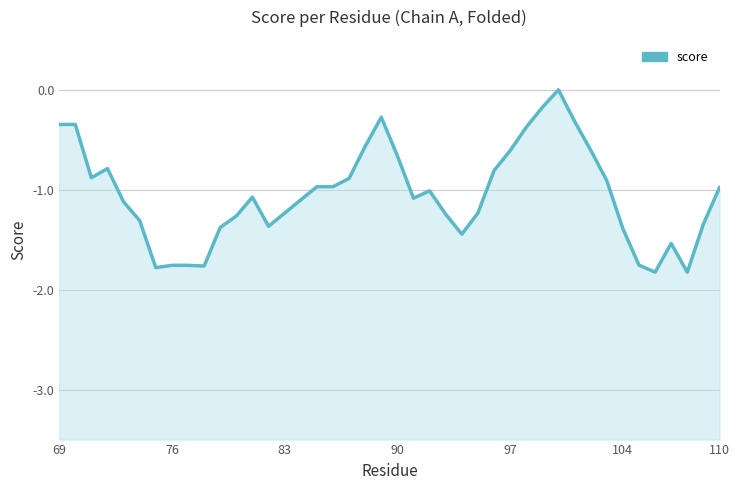

How many points are lower than both their immediate neighbors (excluding endpoints)?

8